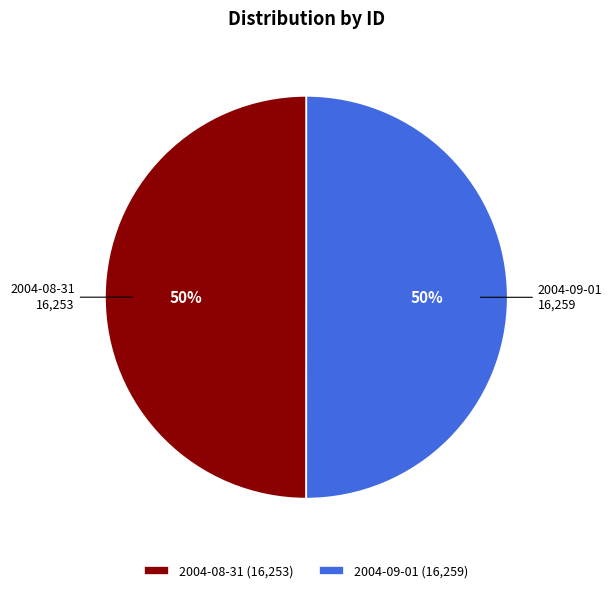

How many slices are in this pie chart?

2